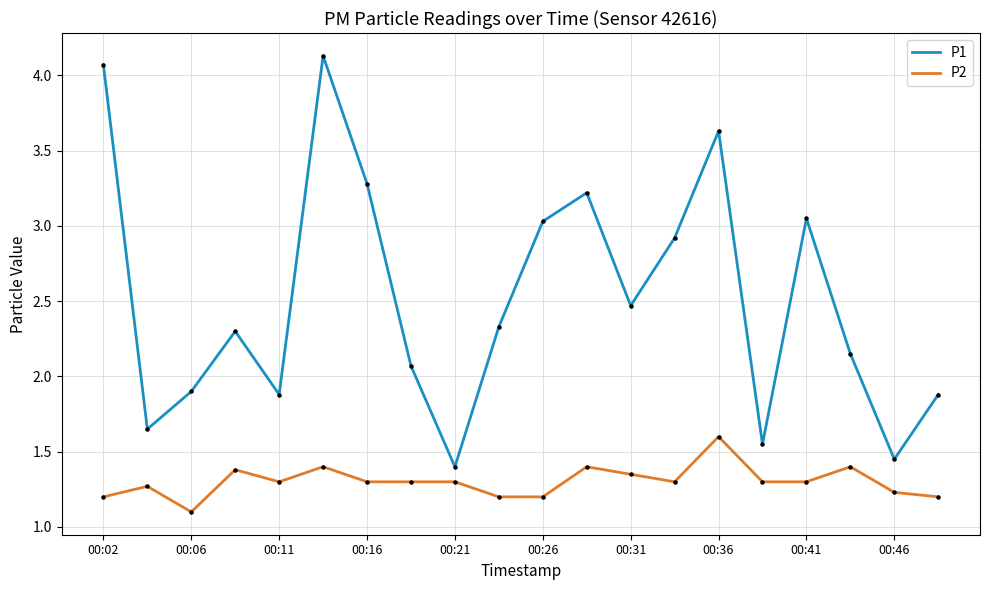

Which series has the largest total across all categories?

P1